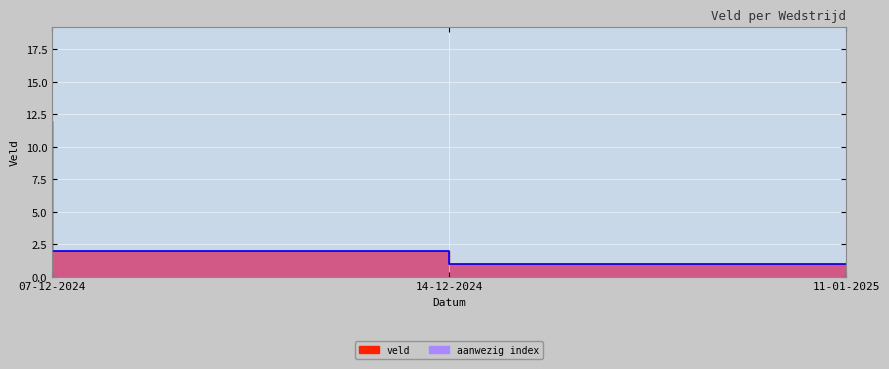

At which label does the data first exceed 2?

07-12-2024